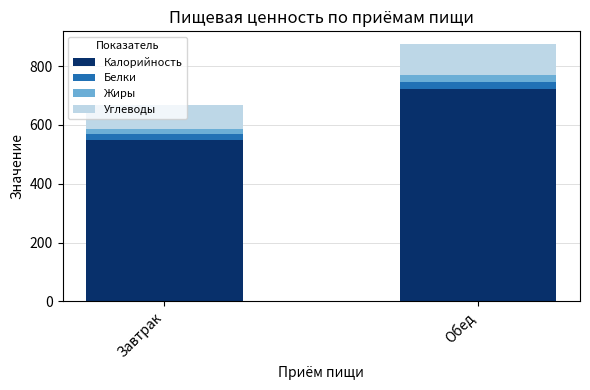

What is the difference between the maximum and minimum values in the Калорийность series?

170.8